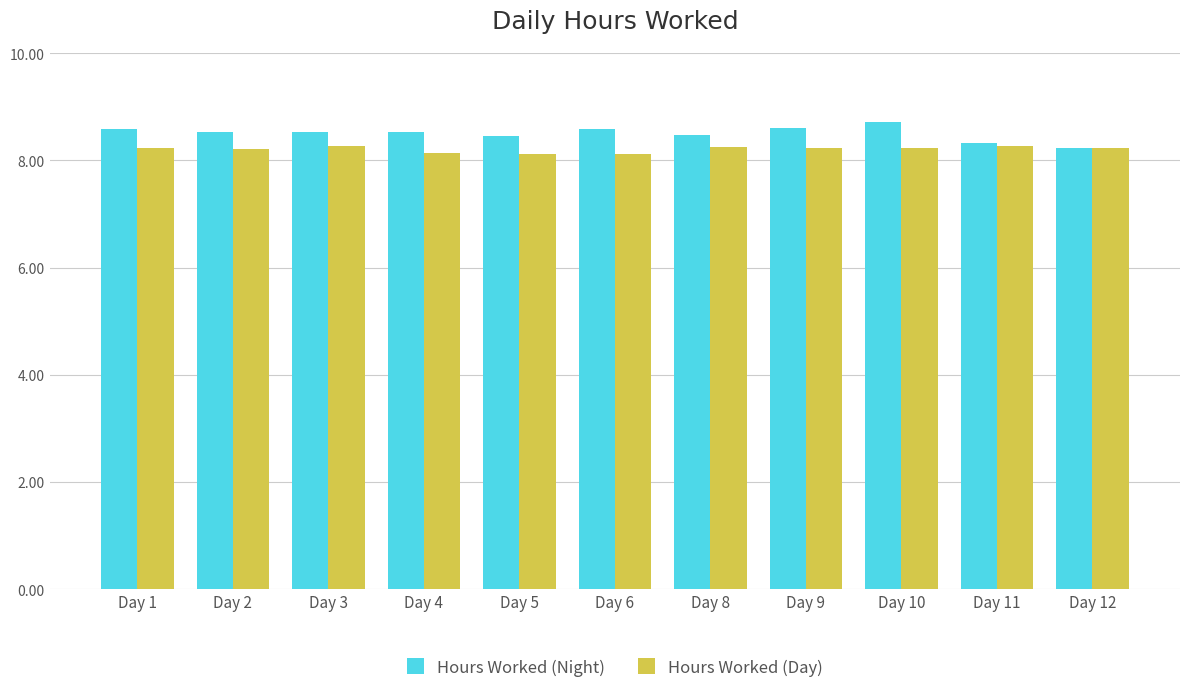

What is the sum of the Hours Worked (Night) values at Day 3 and Day 8?

17.0